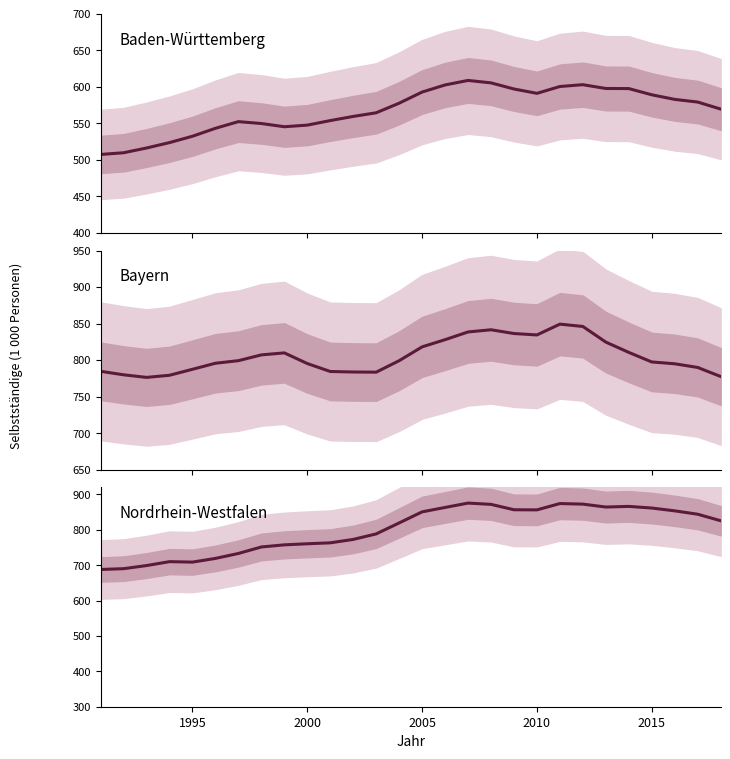

Which series has the widest spread of values?

Nordrhein-Westfalen